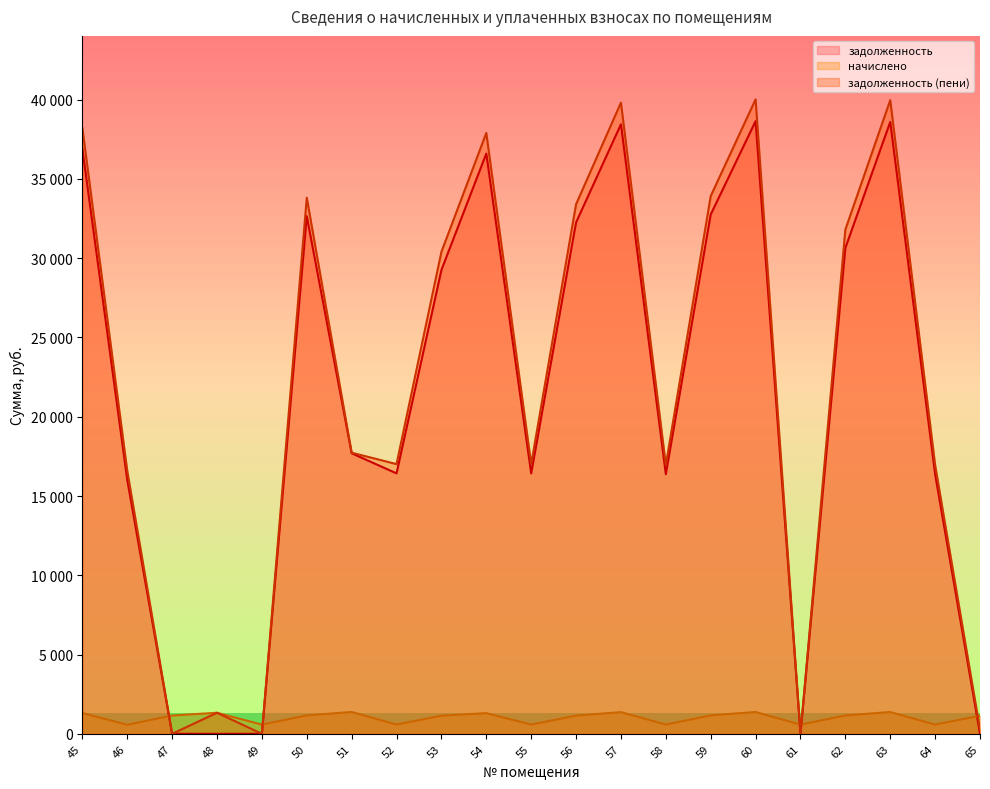

True or false: начислено and задолженность intersect in this chart.

True